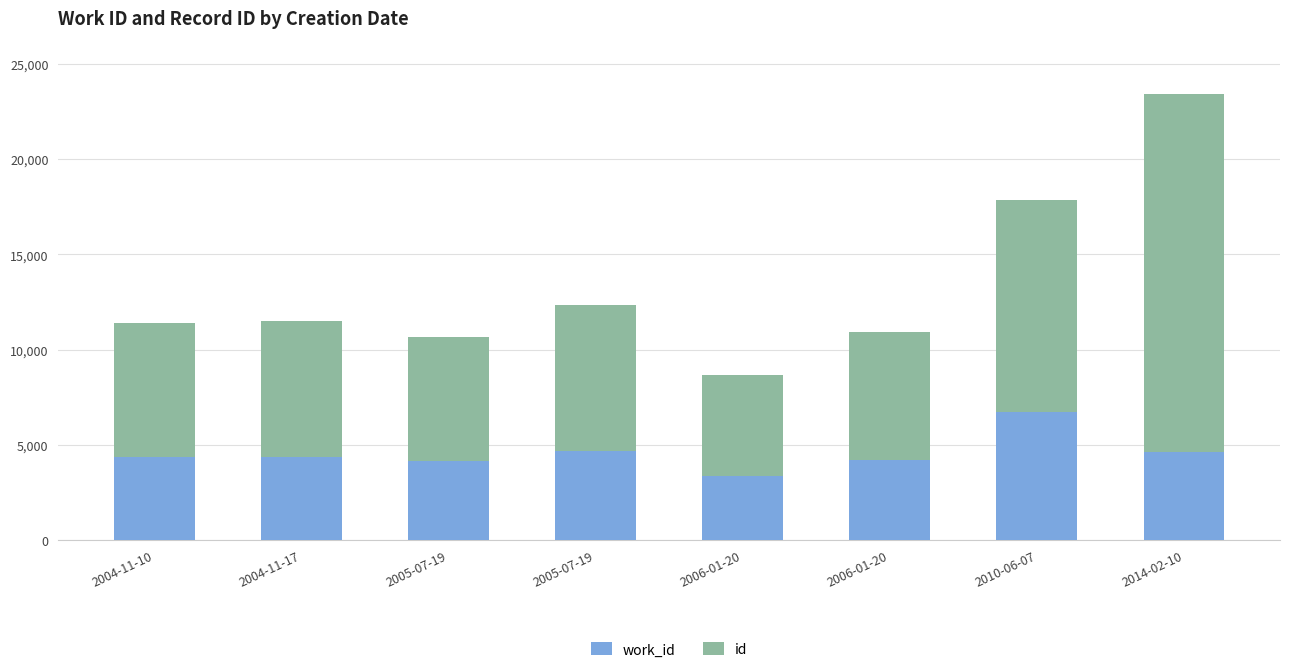

At how many categories does at least one series exceed 15560?

1